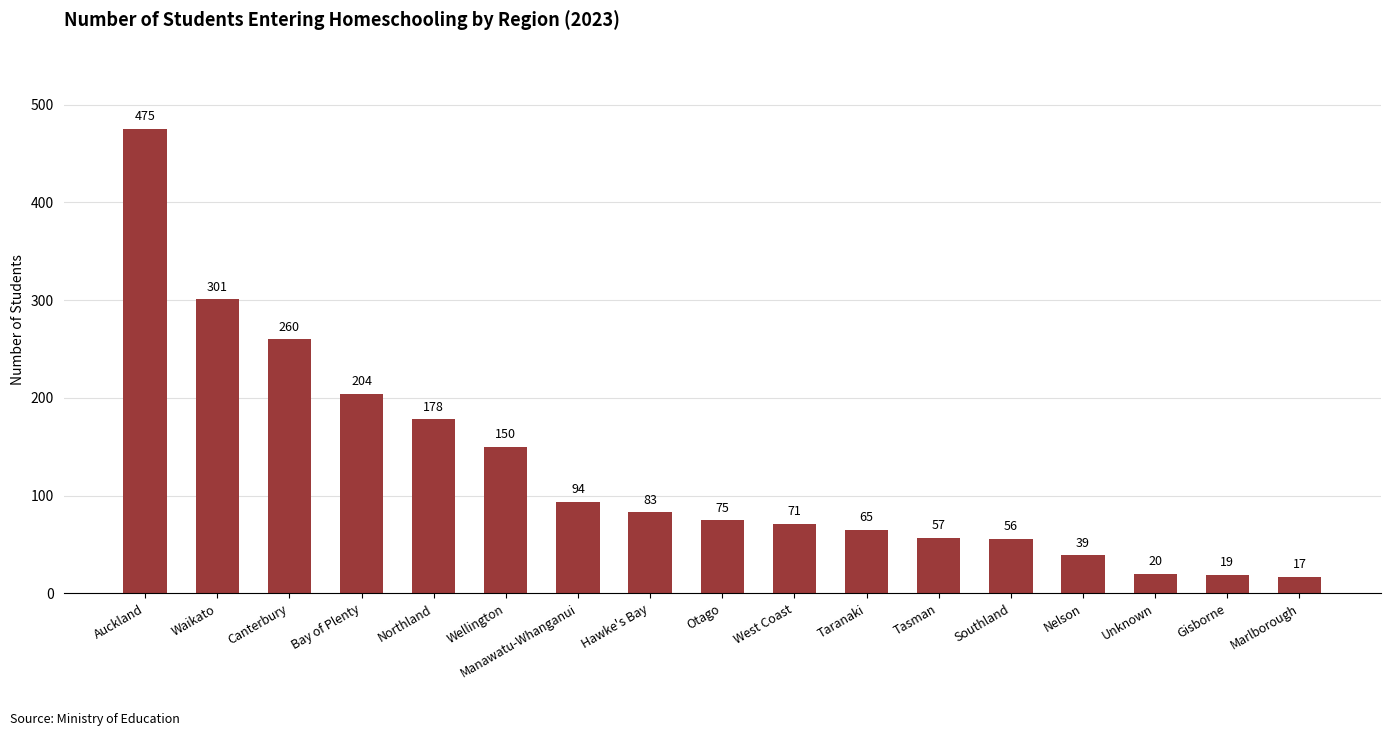

How many series are shown in this chart?

1